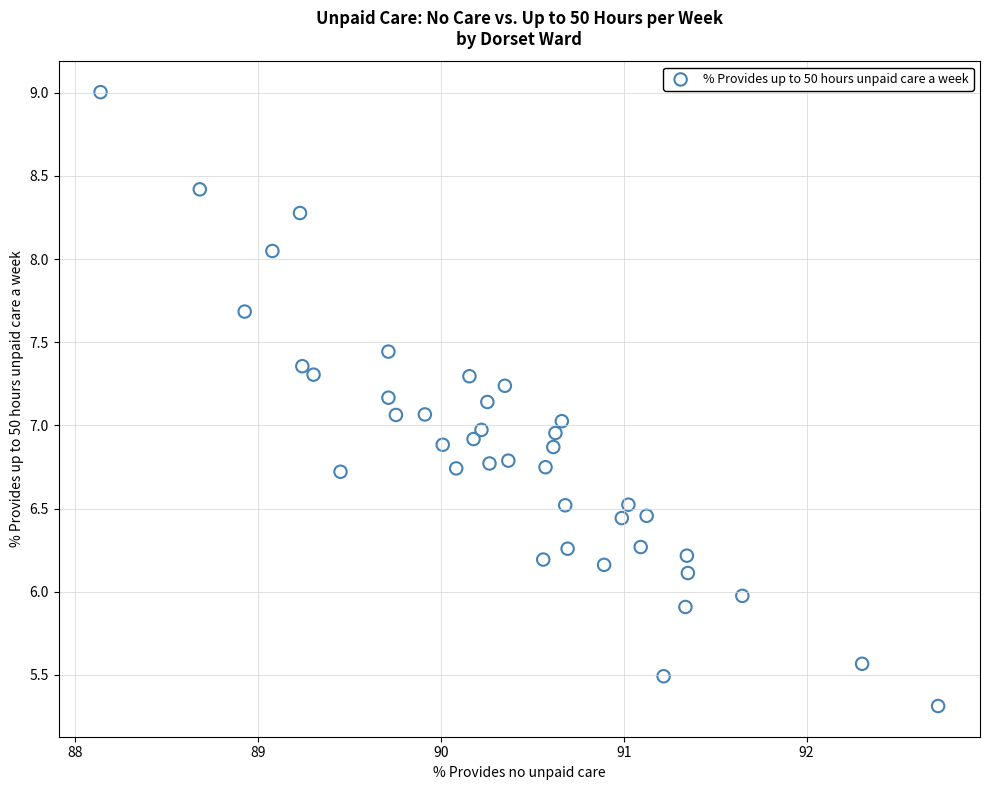

What is the range of X values (max minus min)?

4.6